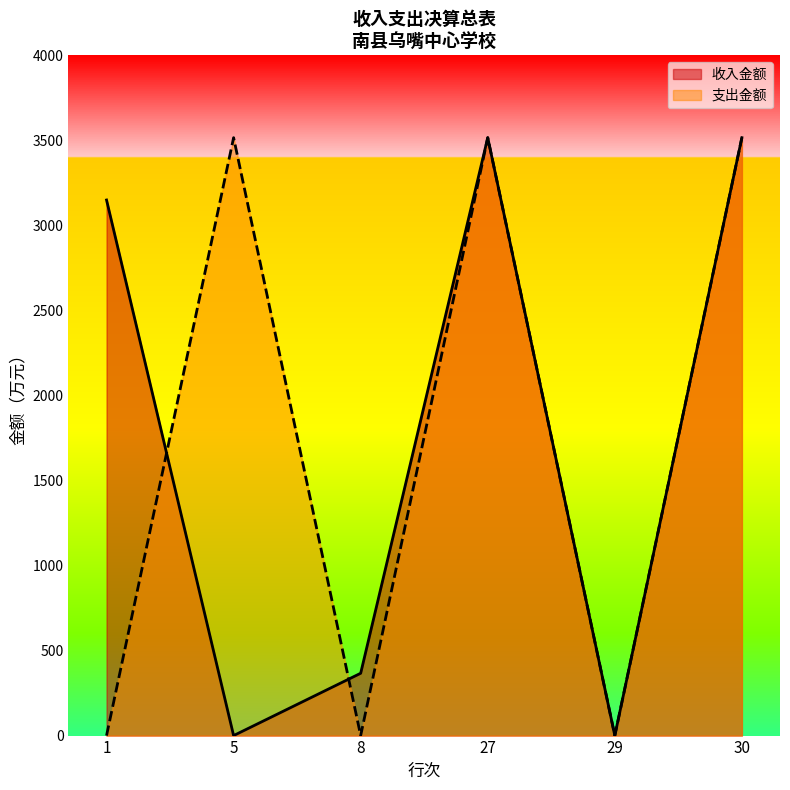

Reading right to left, extract all data points from this chart.

收入金额: 30=3515.8	29=0.0	27=3515.8	8=366.5	5=0.0	1=3149.3
支出金额: 30=3515.8	29=0.0	27=3515.8	8=0.0	5=3515.8	1=0.0